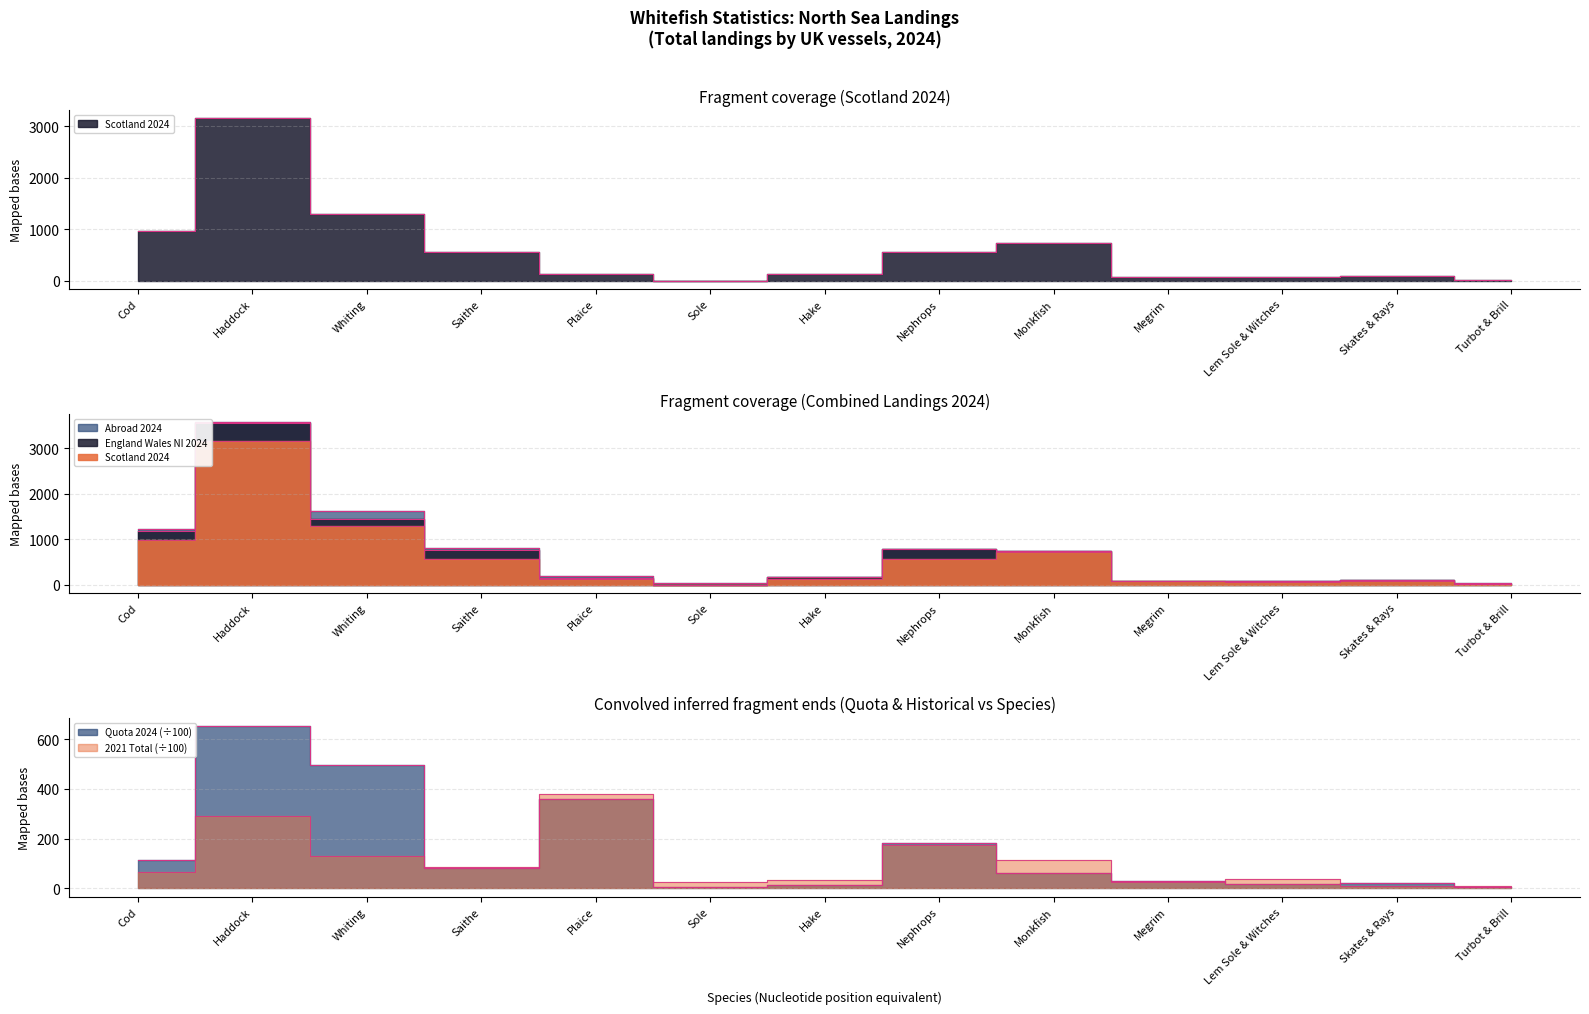

After their last crossing, which series has the higher values: 2021 Total or Quota 2024?

2021 Total